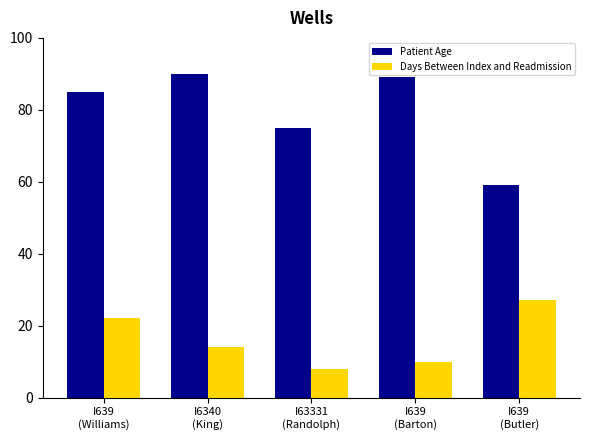

At which label does Days Between Index and Readmission first exceed 14?

I639
(Williams)